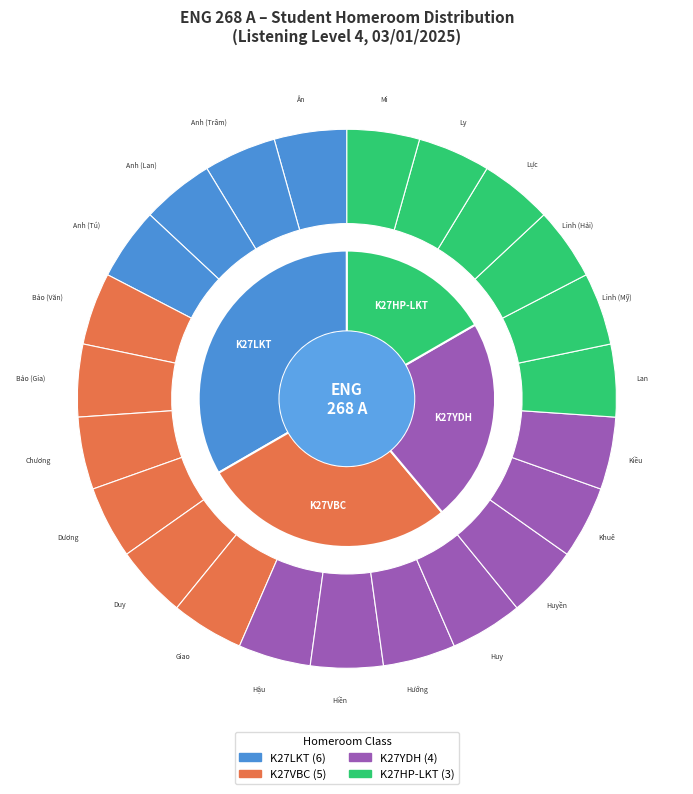

Is K27LKT the majority of the pie?

No